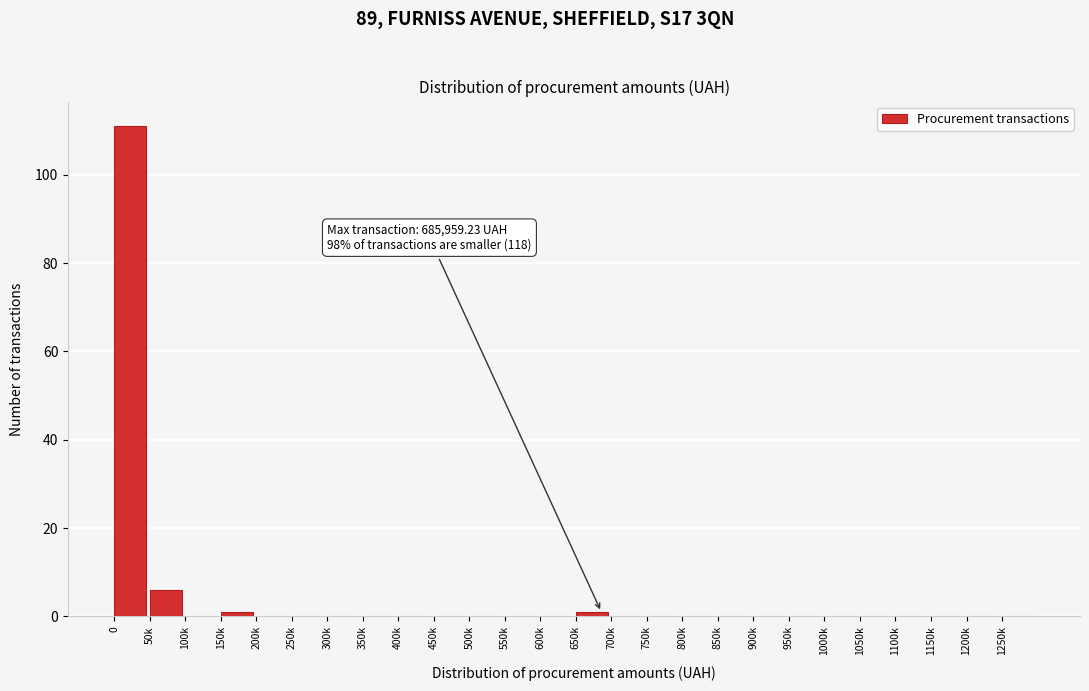

Reading left to right, list all the values displayed in this chart.

0=111	50k=6	100k=0	150k=1	200k=0	250k=0	300k=0	350k=0	400k=0	450k=0	500k=0	550k=0	600k=0	650k=1	700k=0	750k=0	800k=0	850k=0	900k=0	950k=0	1000k=0	1050k=0	1100k=0	1150k=0	1200k=0	1250k=0